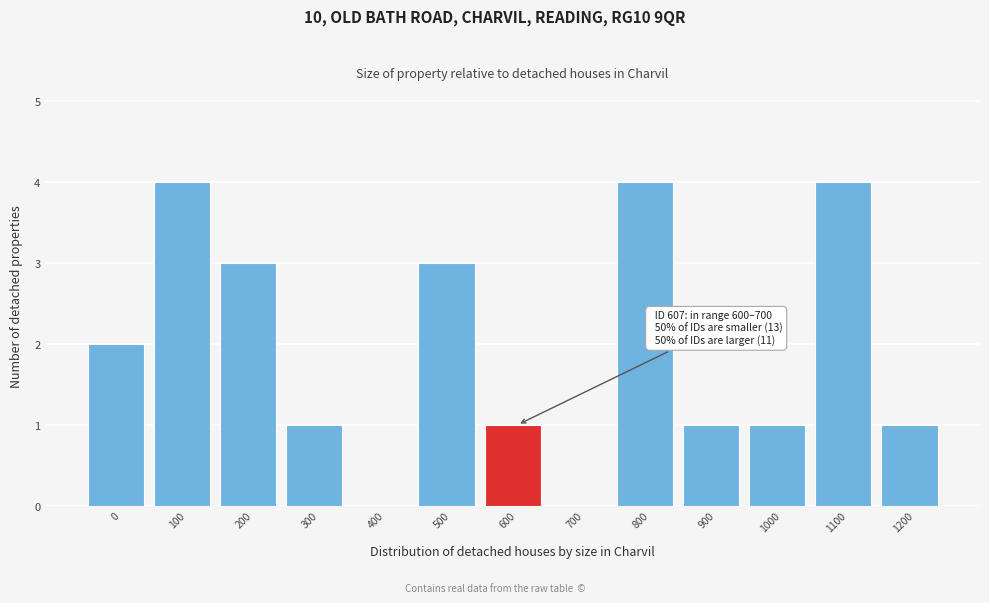

Reading left to right, transcribe all the data shown in this chart.

0=2	100=4	200=3	300=1	400=0	500=3	600=1	700=0	800=4	900=1	1000=1	1100=4	1200=1